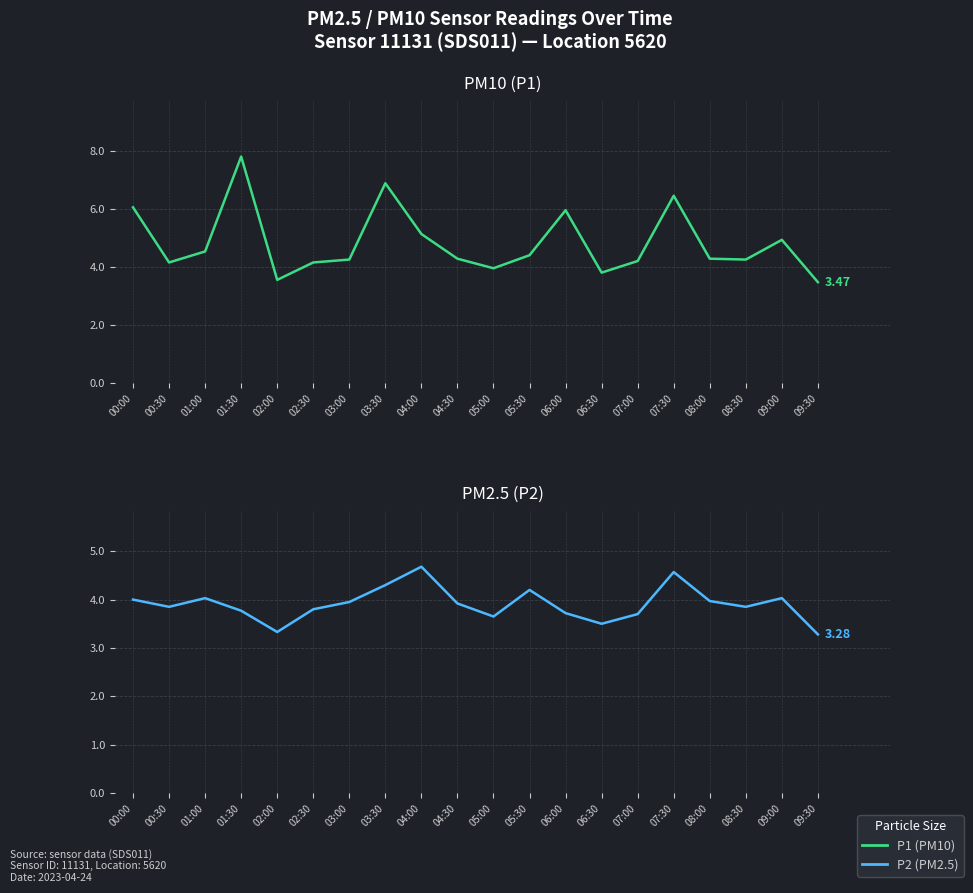

What is the label of the 6th point from the left?

02:30